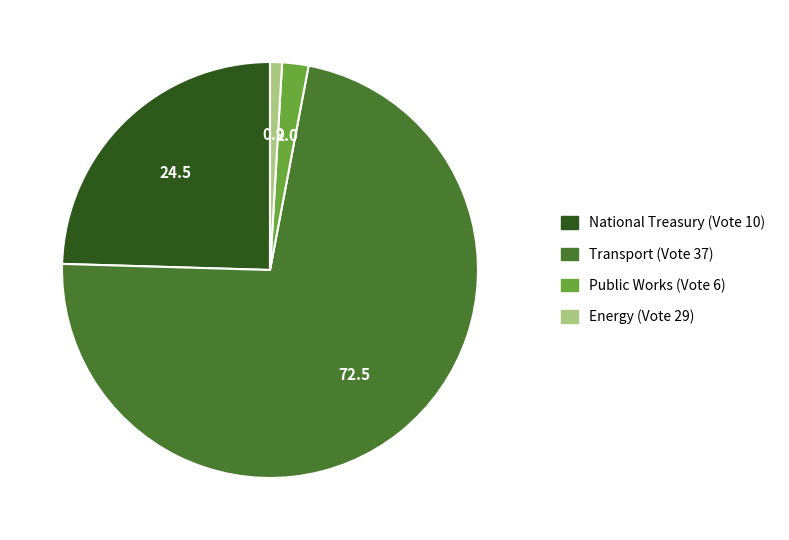

Rank the categories by value from highest to lowest.

Transport (Vote 37), National Treasury (Vote 10), Public Works (Vote 6), Energy (Vote 29)